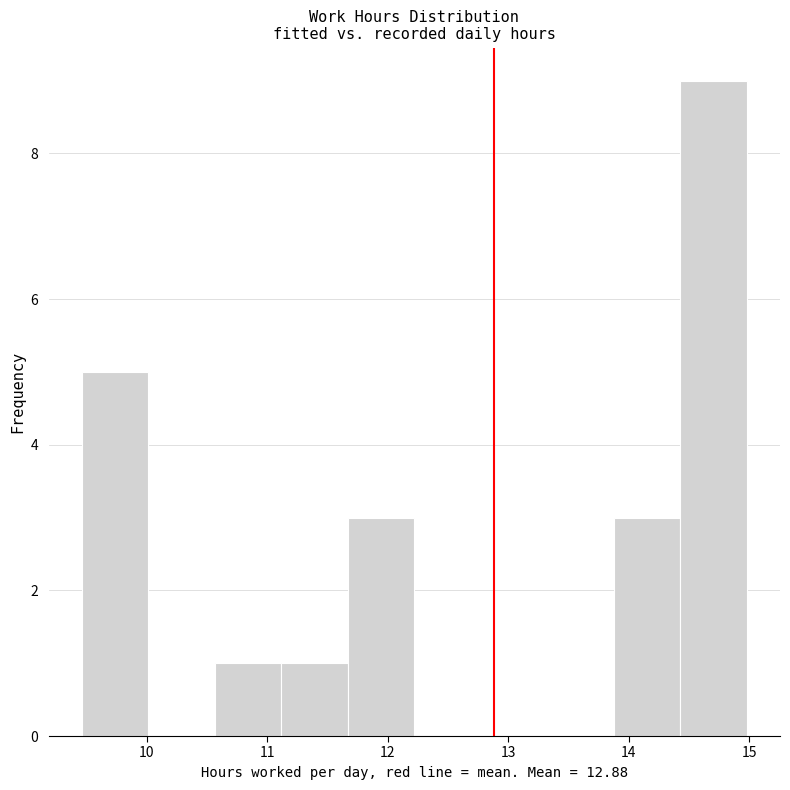

What is the height of the bar covering 9.5 to 10.0 on the x-axis? Neither the bar edges nor the heights are printed on the chart, so give them approximately, as read against the axes.

5